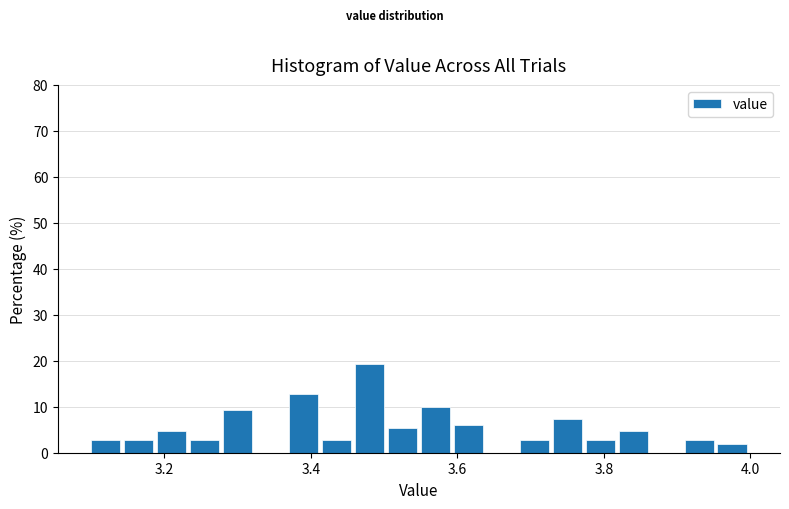

Read against the x-axis, roughly where is the centre of the tallest bar?

3.48